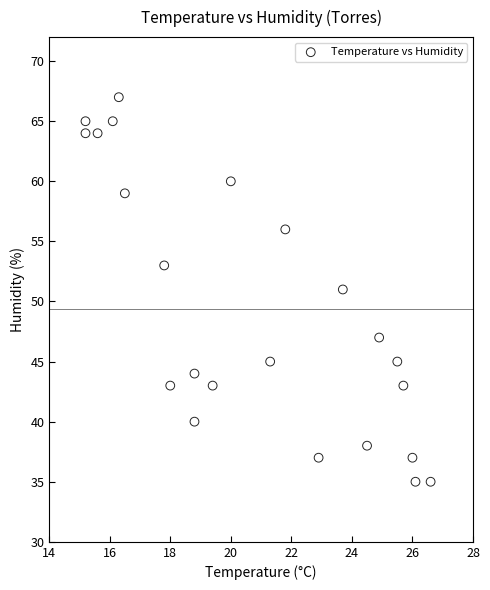

What is the range of Y values (max minus min)?

32